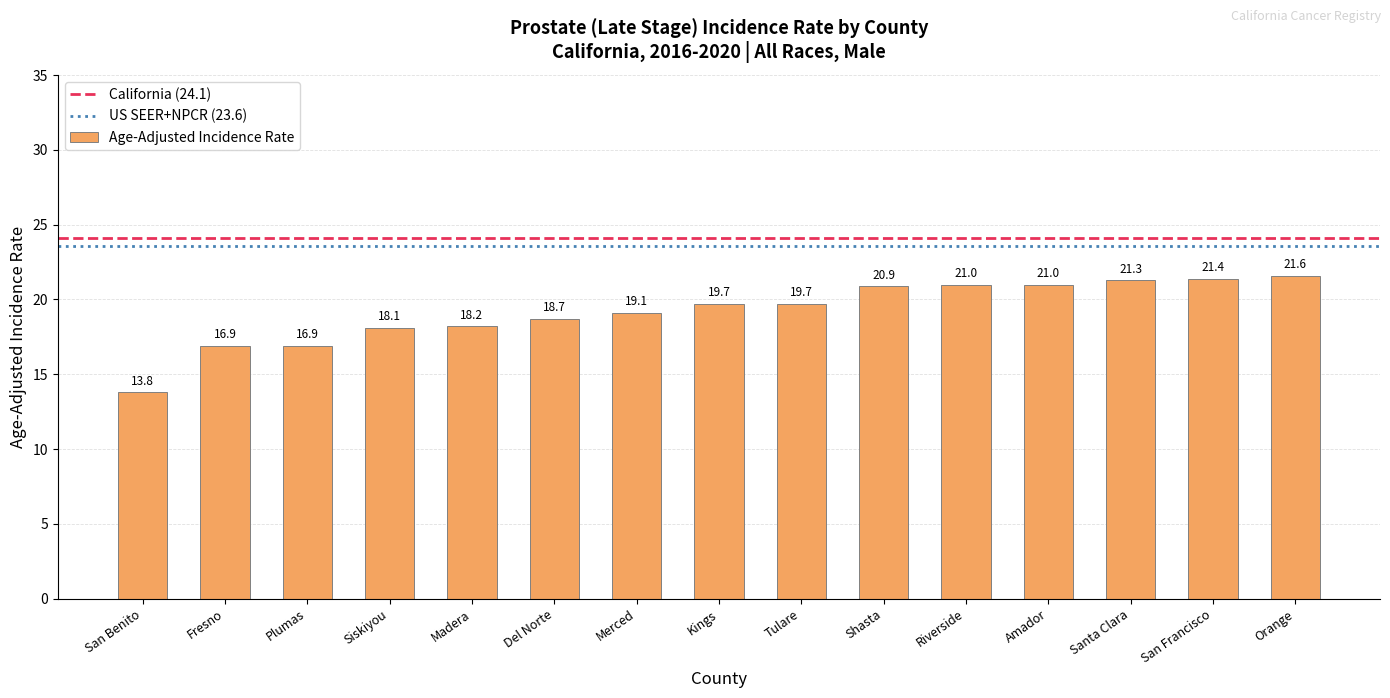

Is it true that the value at Santa Clara is 21.3?

True